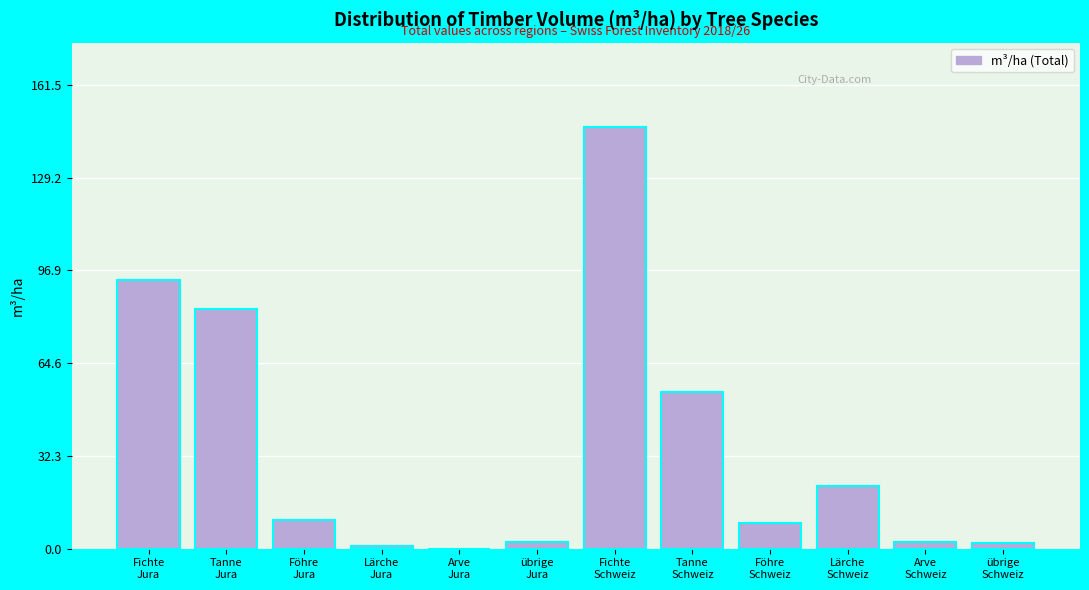

What is the greatest value displayed?

146.8